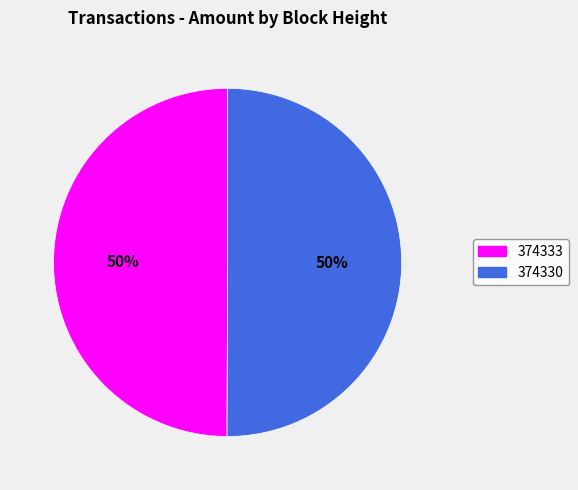

How many segments does this pie chart have?

2